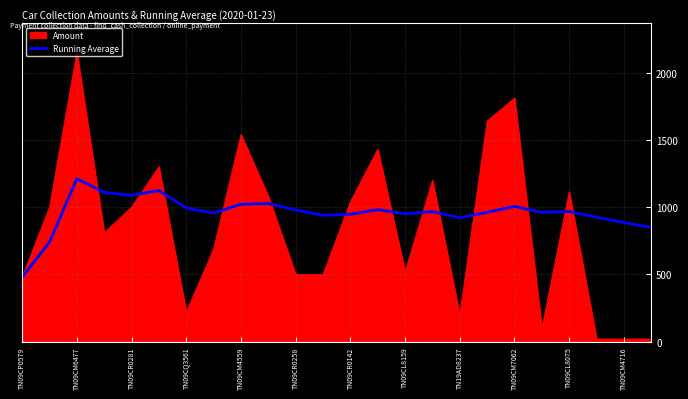

What is the highest value of the Running Average series?

1210.0